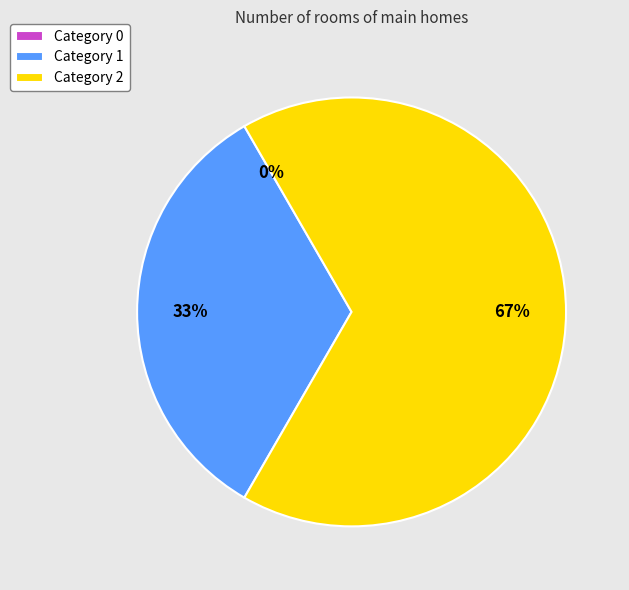

The 0 slice represents 1% of the pie. True or false?

False